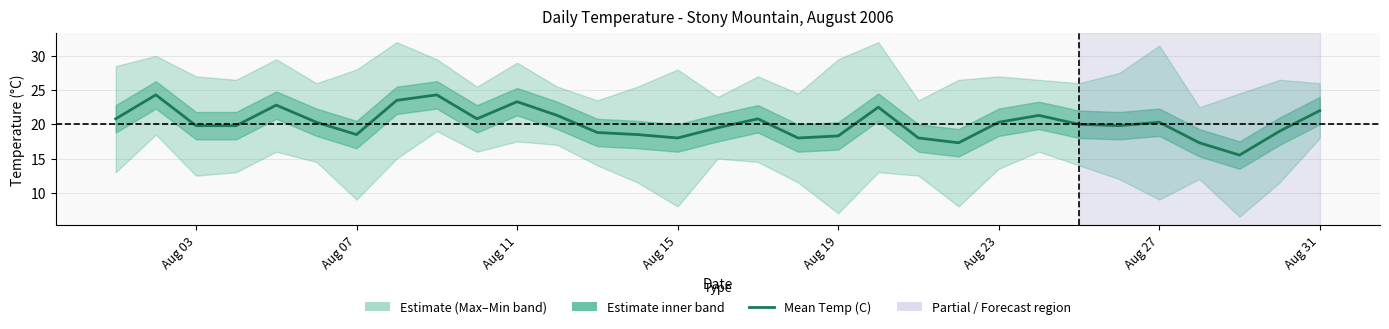

Reading left to right, extract all data points from this chart.

20.8	24.3	19.8	19.8	22.8	20.3	18.5	23.5	24.3	20.8	23.3	21.3	18.8	18.5	18.0	19.5	20.8	18.0	18.3	22.5	18.0	17.3	20.3	21.3	20.0	19.8	20.3	17.3	15.5	19.0	22.0